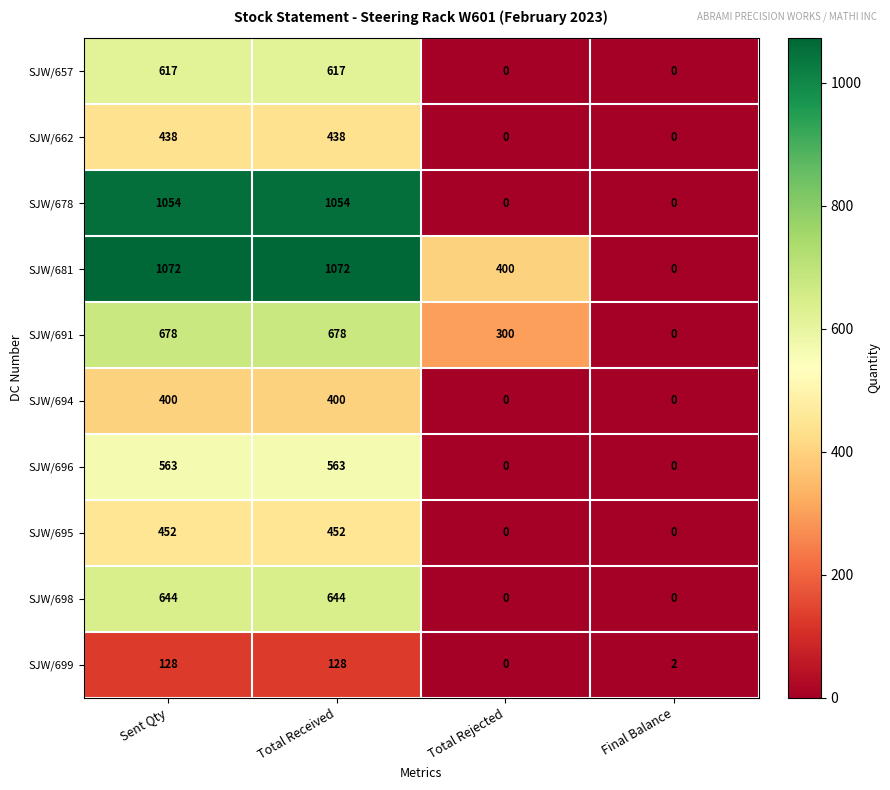

What is the difference between the maximum and minimum values in the SJW/696 series?

563